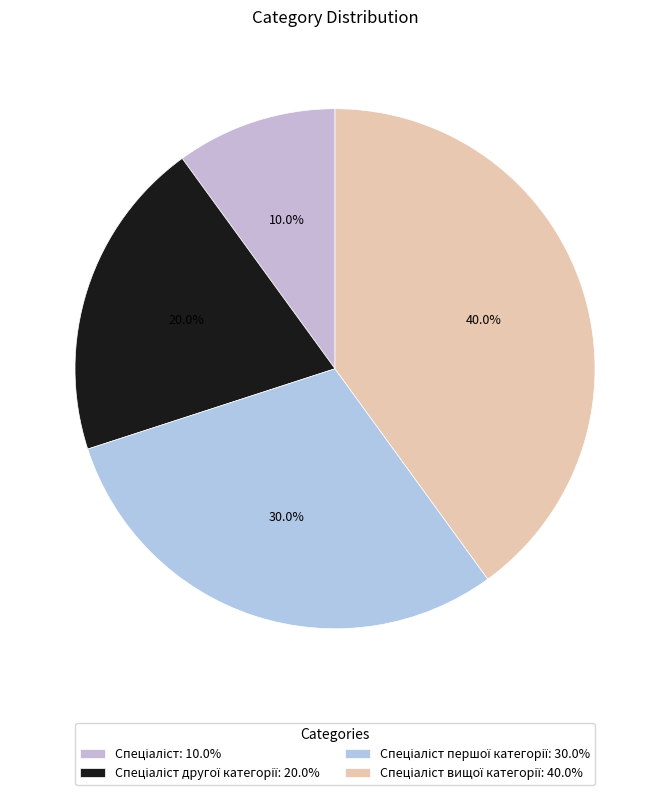

Count the number of slices in the pie.

4